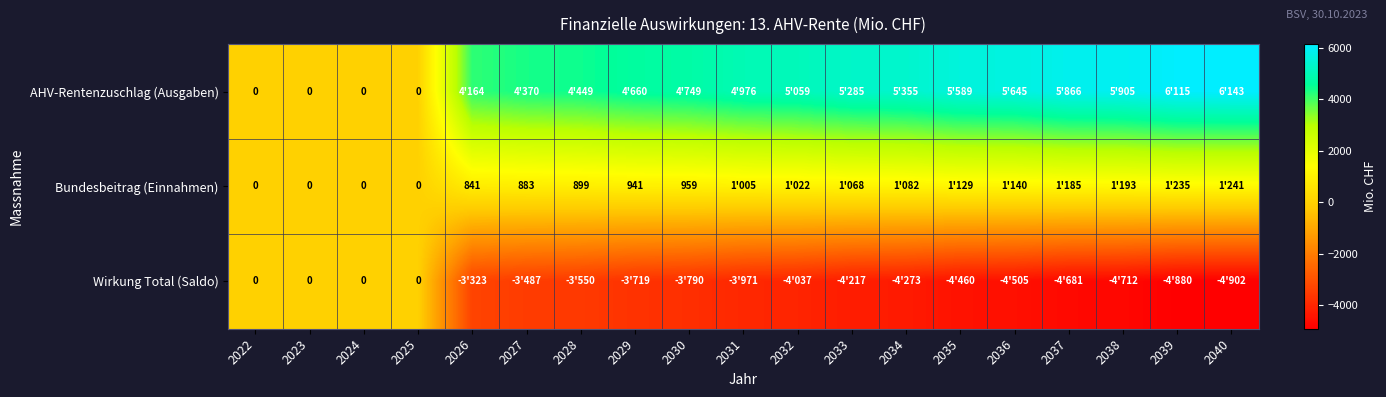

At which category is the sum across all series the highest?

2040